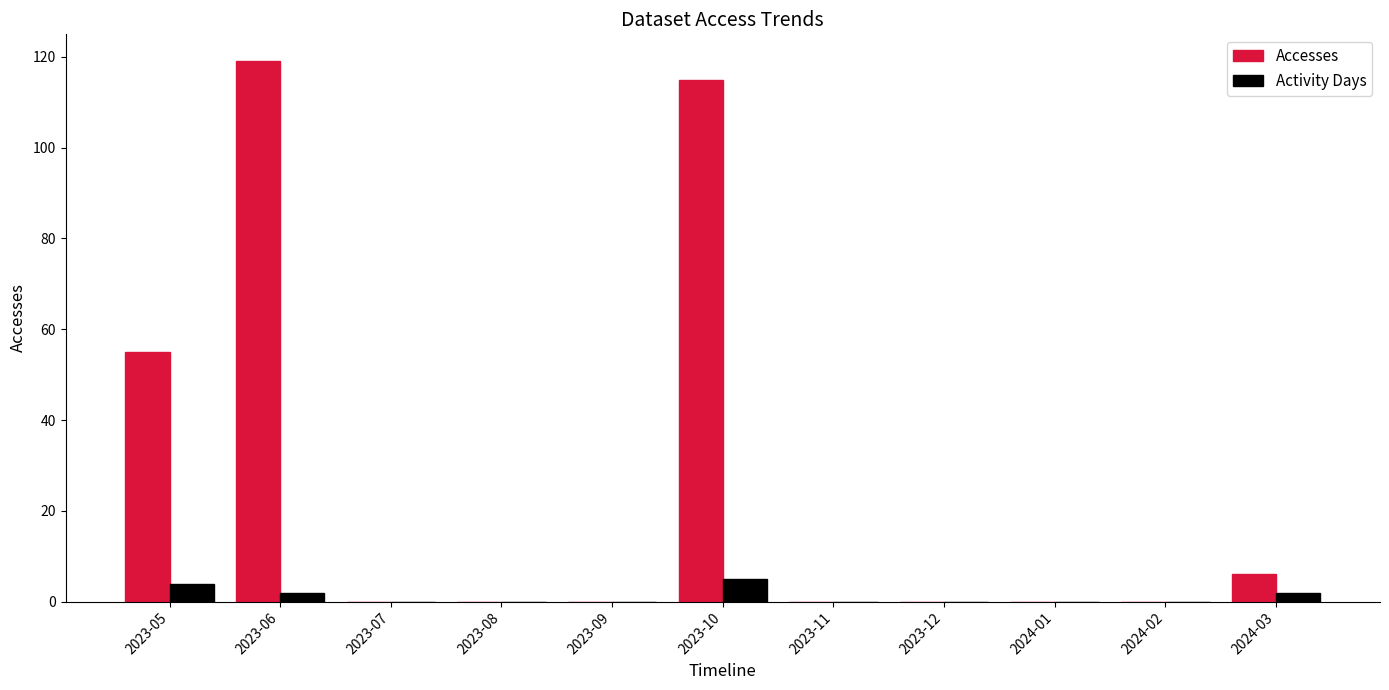

Reading left to right, what are all the values shown in this chart?

Accesses: 55	119	0	0	0	115	0	0	0	0	6
Activity Days: 4	2	0	0	0	5	0	0	0	0	2